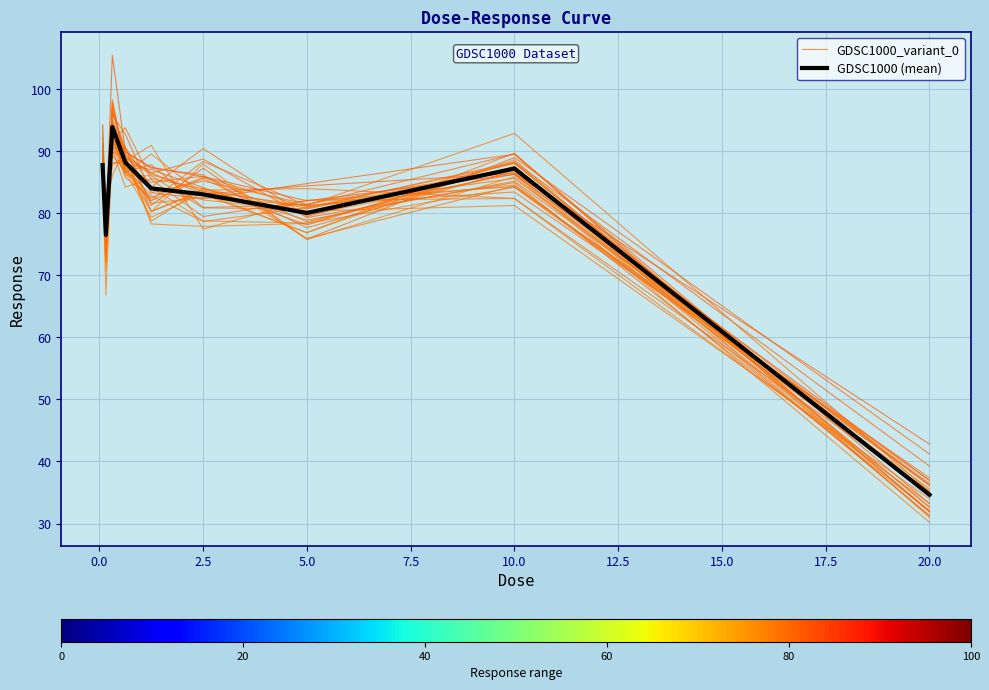

What is the difference between the highest and lowest values at 20.0?

1.4